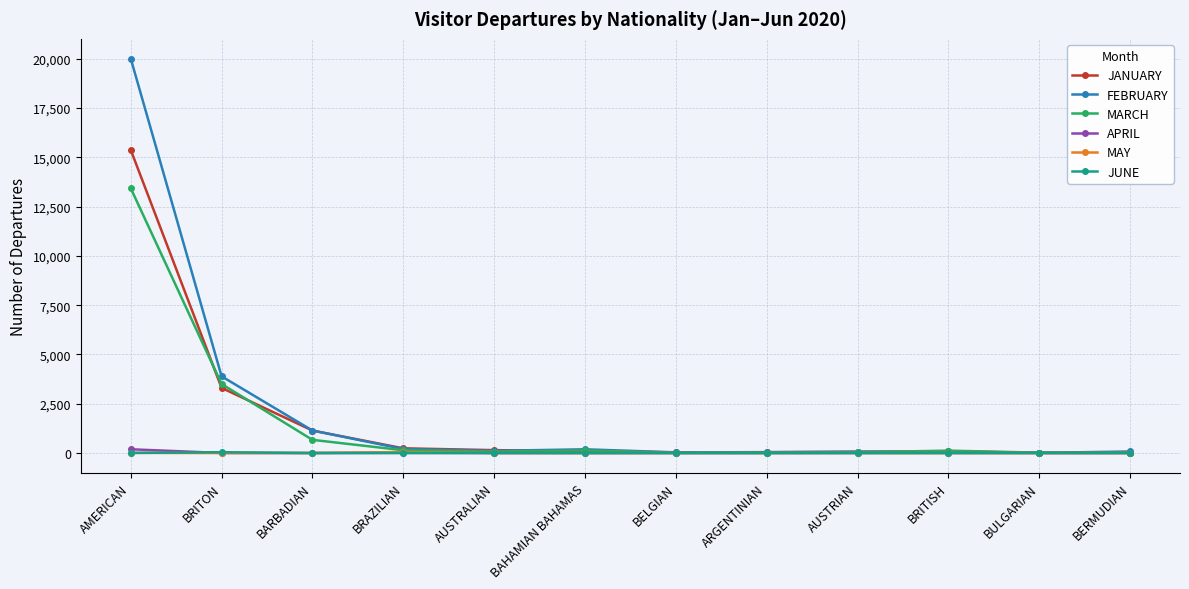

Which series has the largest total across all categories?

FEBRUARY